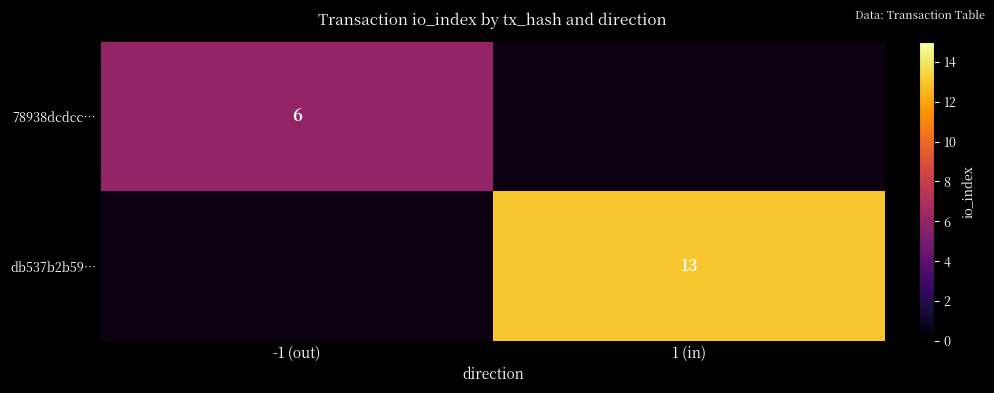

Is the value of db537b2b59… at 1 (in) greater than the value of 78938dcdcc… at -1 (out)?

Yes